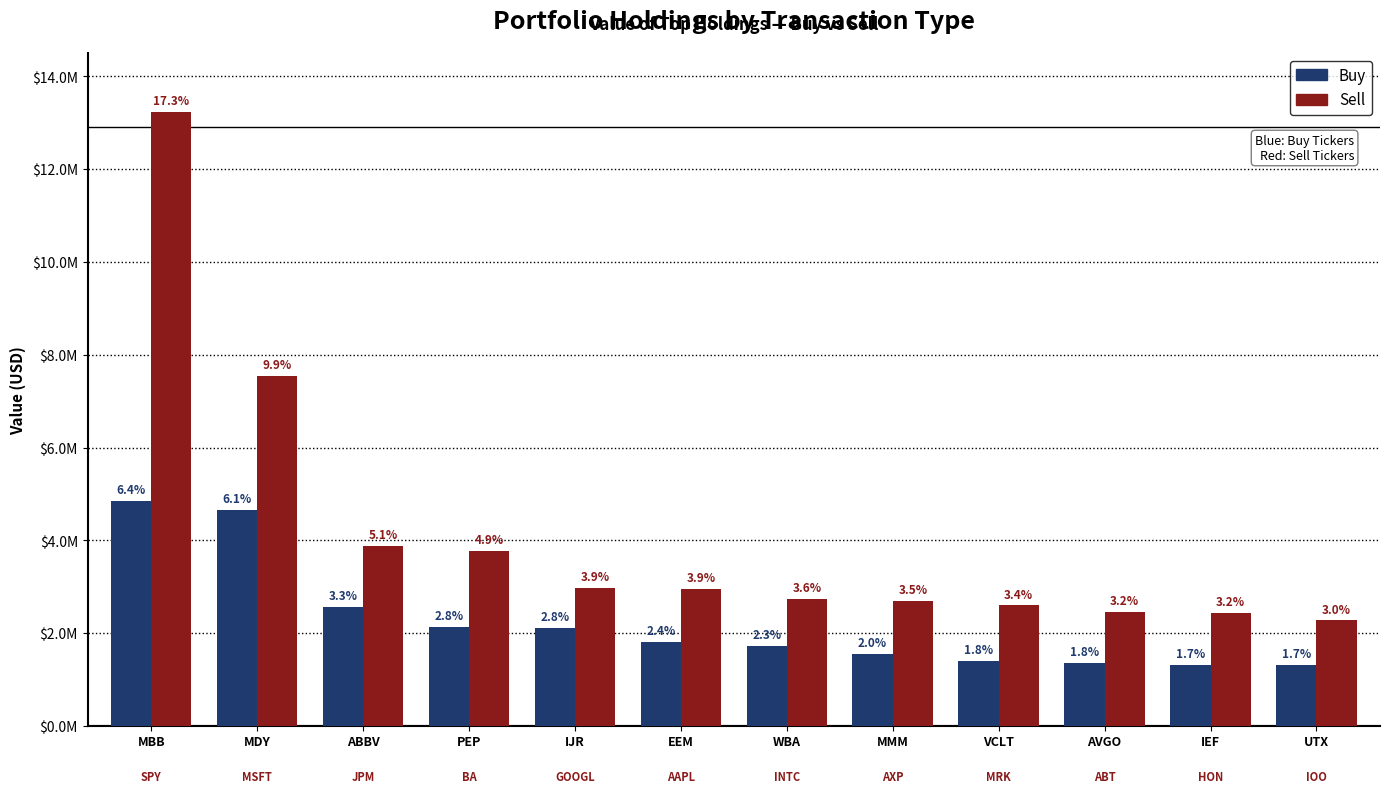

List the labels in order of Buy value, largest first.

MBB, MDY, ABBV, PEP, IJR, EEM, WBA, MMM, VCLT, AVGO, IEF, UTX